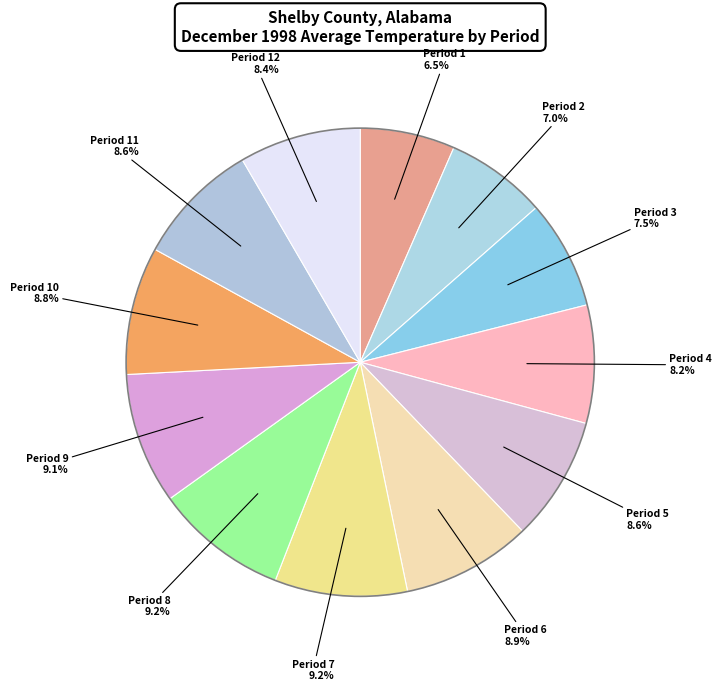

Which has a higher value, Period 3 or Period 9?

Period 9